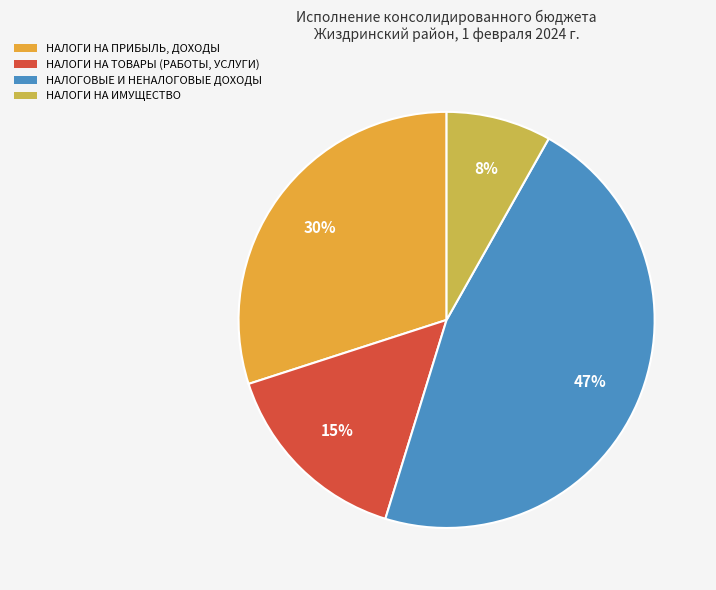

To the nearest percent, what is the average slice percentage?

25%